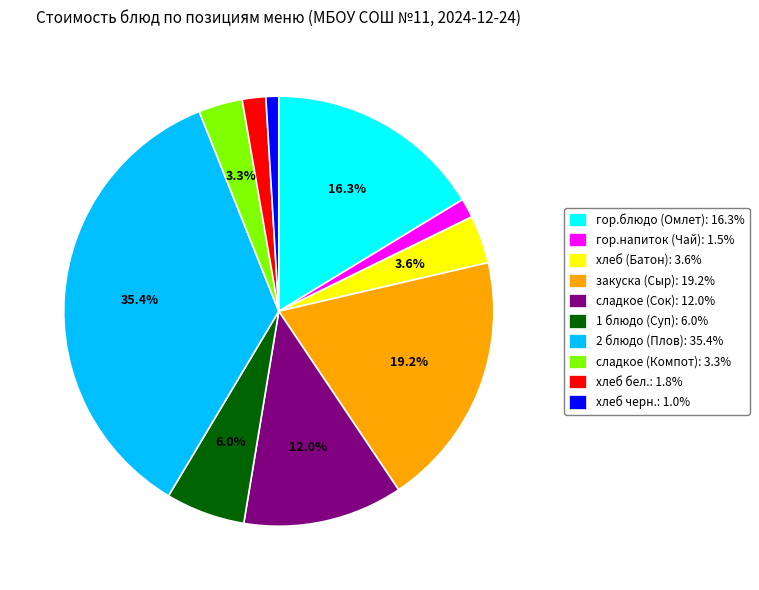

How many segments does this pie chart have?

10